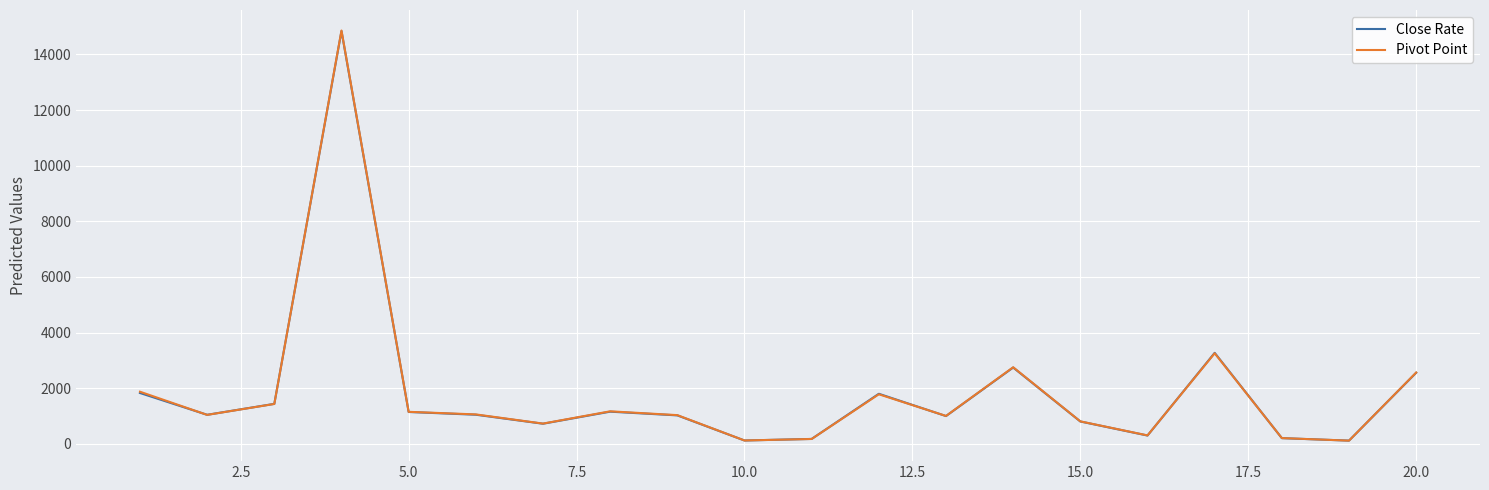

What is the difference between the second highest and minimum values in the Pivot Point series?

3140.8